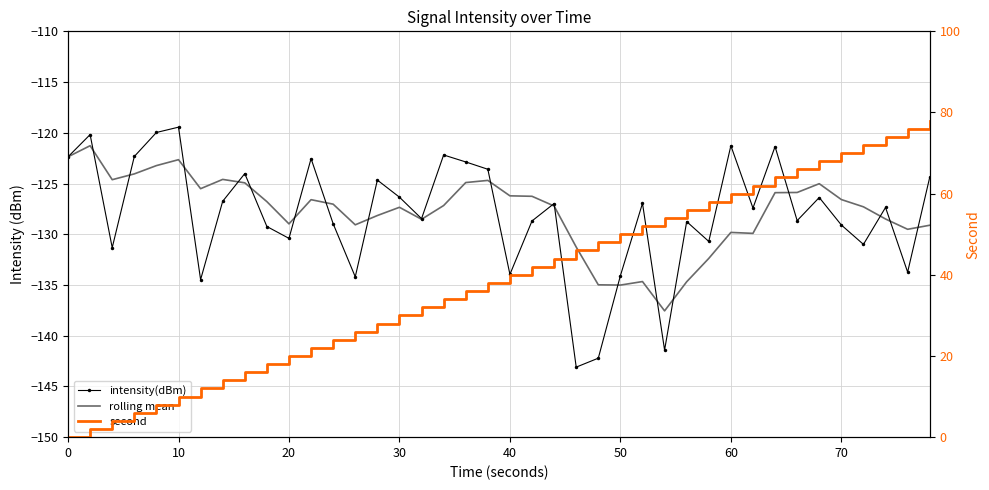

True or false: rolling mean has more than 2 points higher than both neighbors.

True